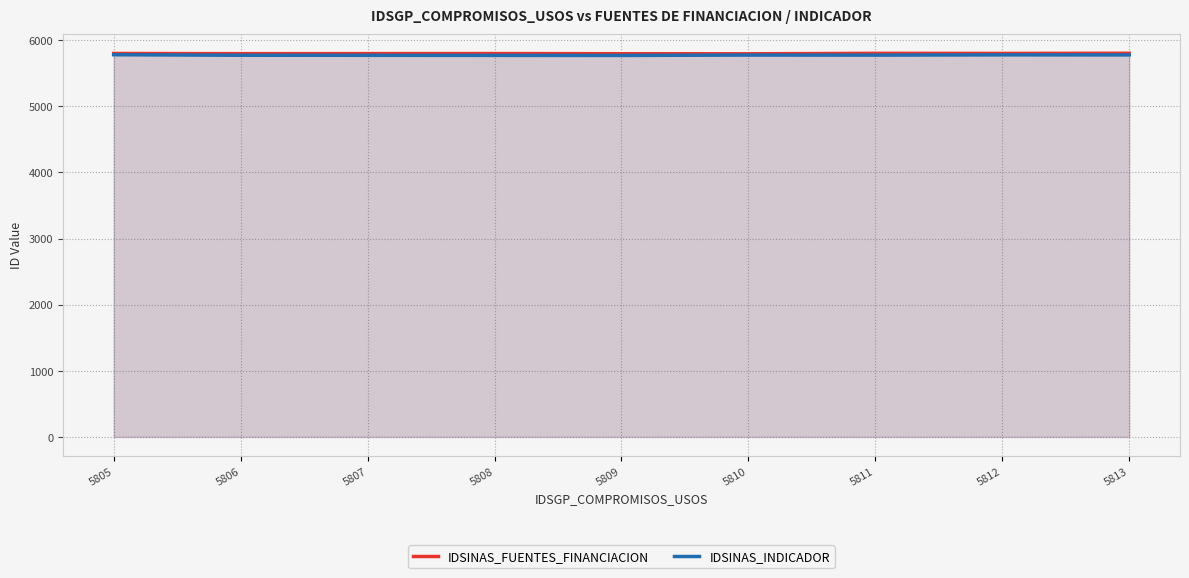

True or false: IDSINAS_FUENTES_FINANCIACION and IDSINAS_INDICADOR cross at least once.

False